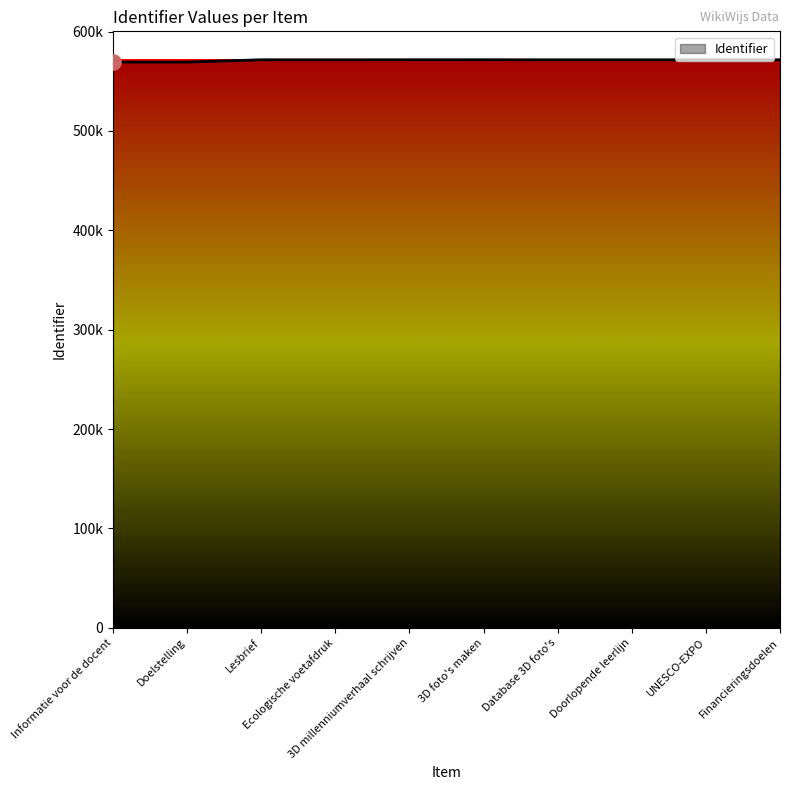

Which has a higher value, UNESCO-EXPO or Lesbrief?

Lesbrief